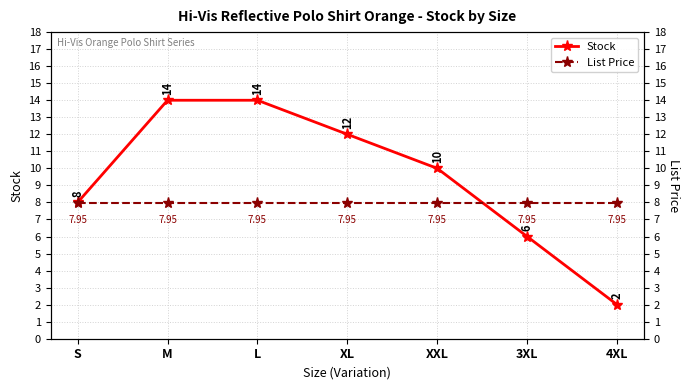

True or false: List Price and Stock intersect in this chart.

True